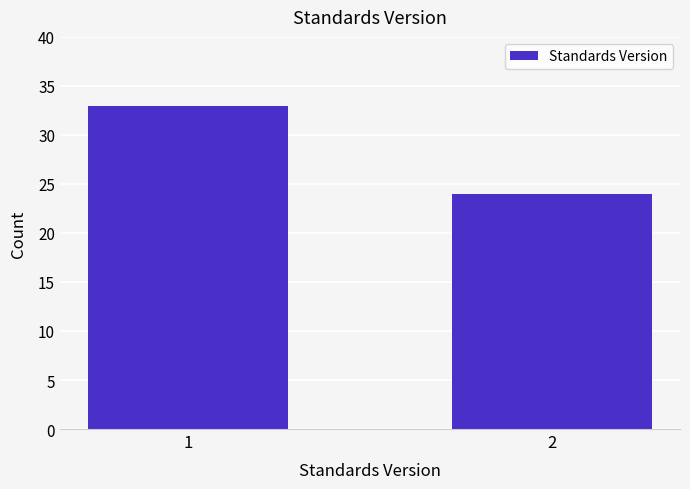

Reading right to left, list all the values displayed in this chart.

24	33